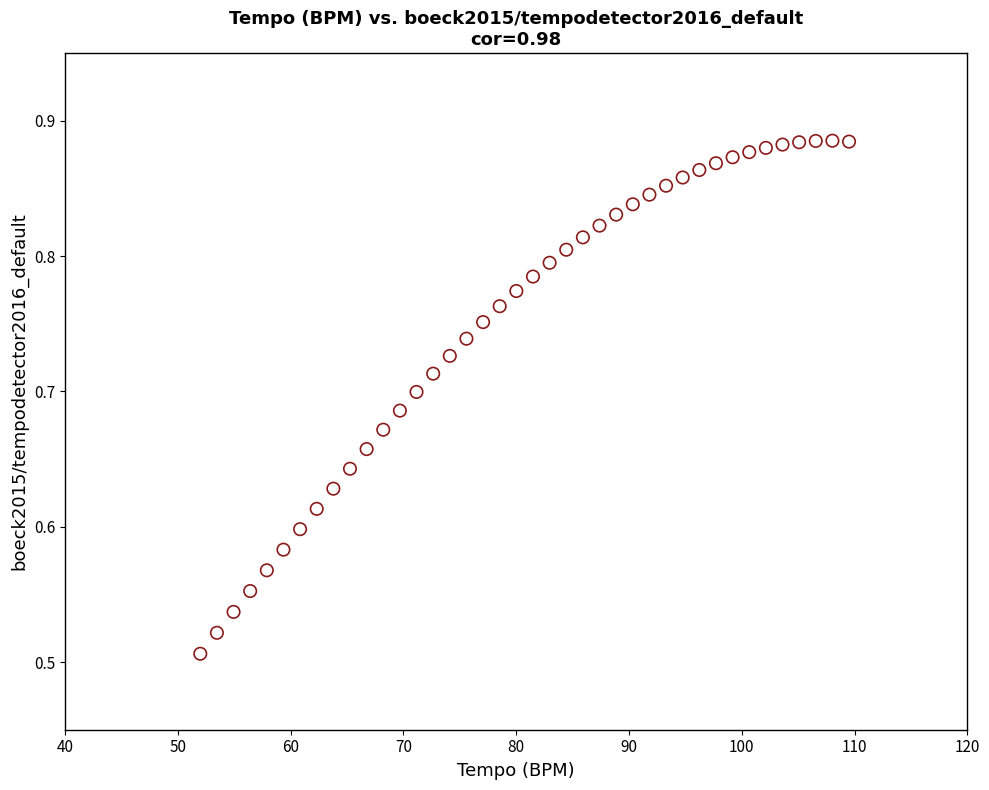

What is the range of Y values (max minus min)?

0.4